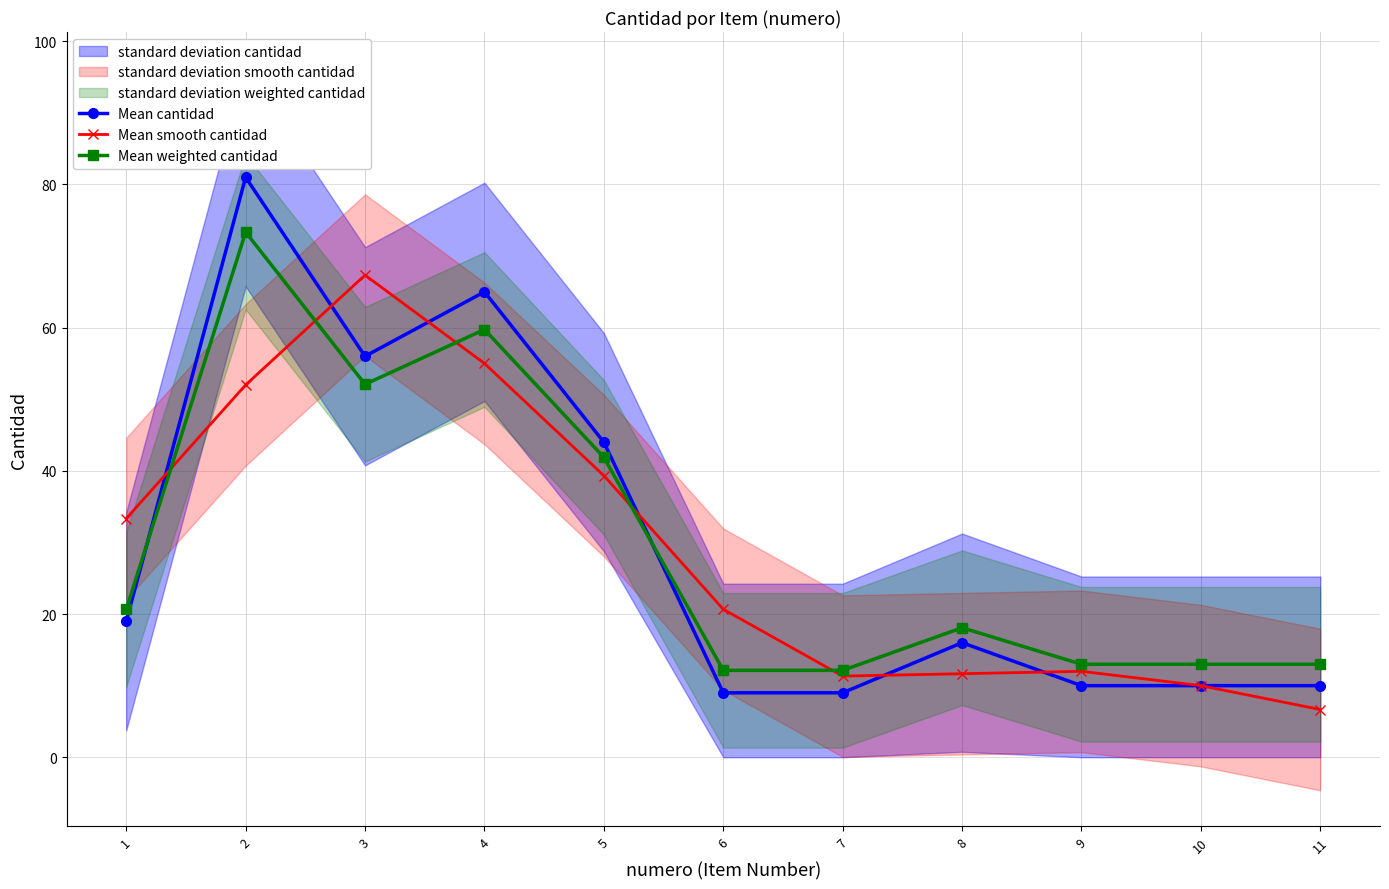

Is it true that Mean cantidad equals 5.8 at 7?

False